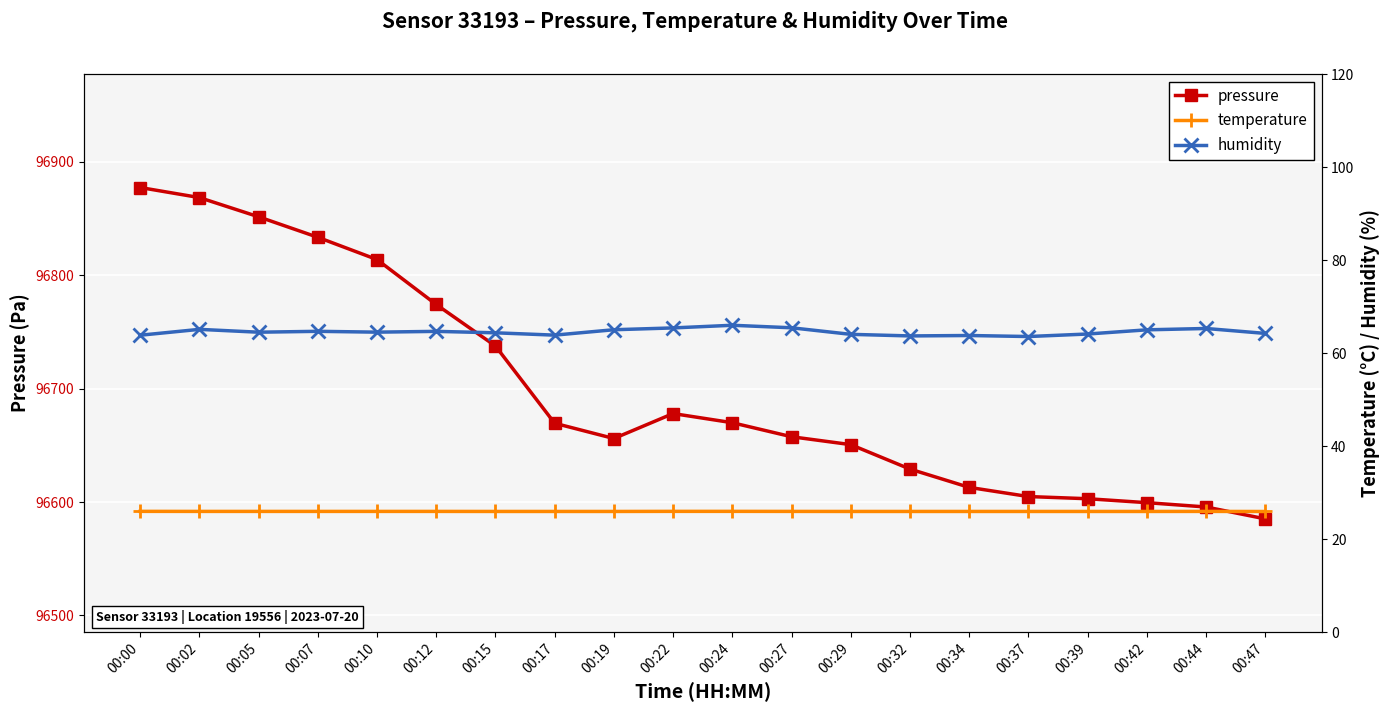

True or false: humidity and pressure cross at least once.

False